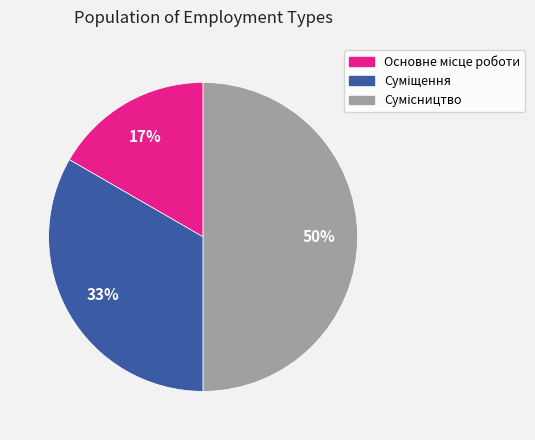

To the nearest percent, what is the difference between the largest and smallest slice percentages?

33%